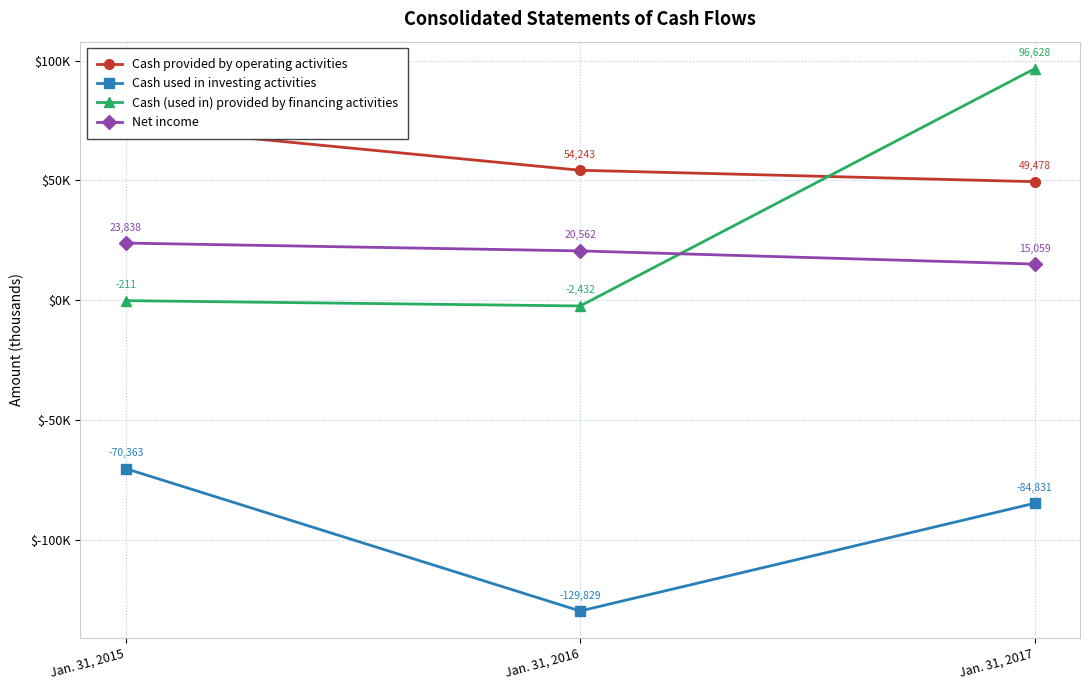

How many lines are shown in the chart?

4